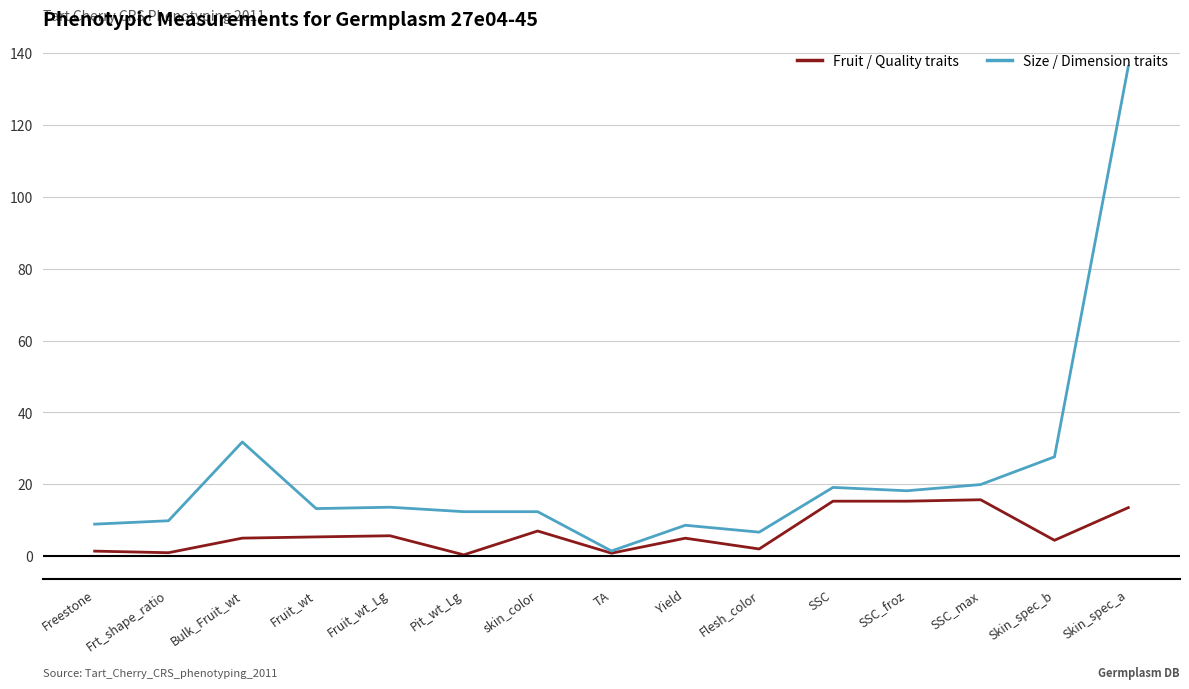

True or false: Size / Dimension traits has a value of 7.4 at Fruit_wt_Lg.

False